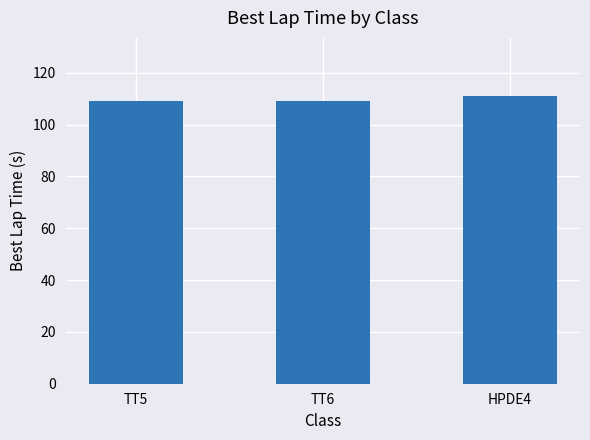

What is the difference between the values at TT6 and HPDE4?

2.1